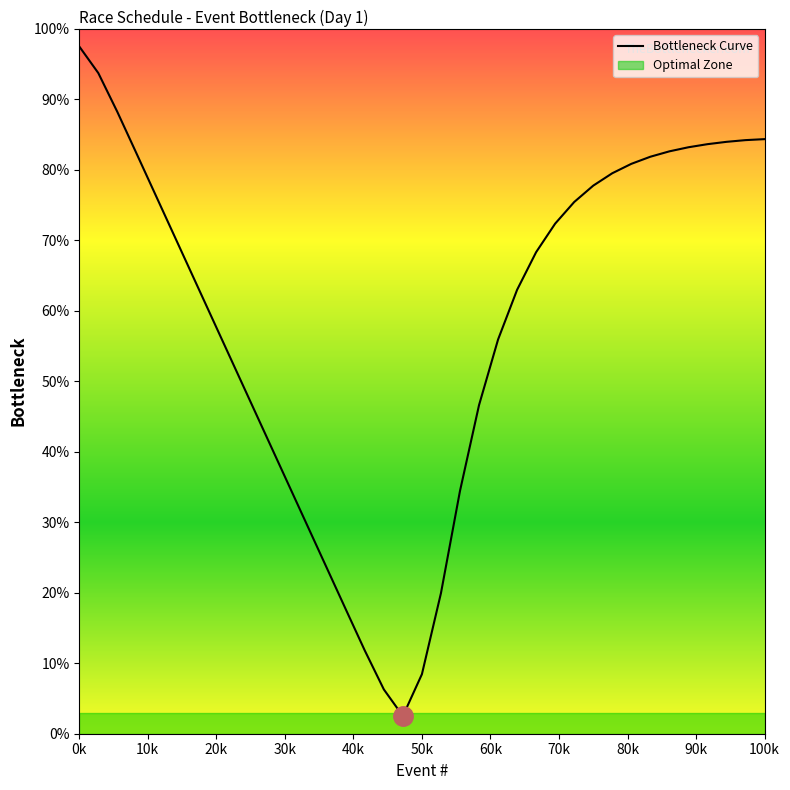

Is it true that the value at 35 is 38.7?

False